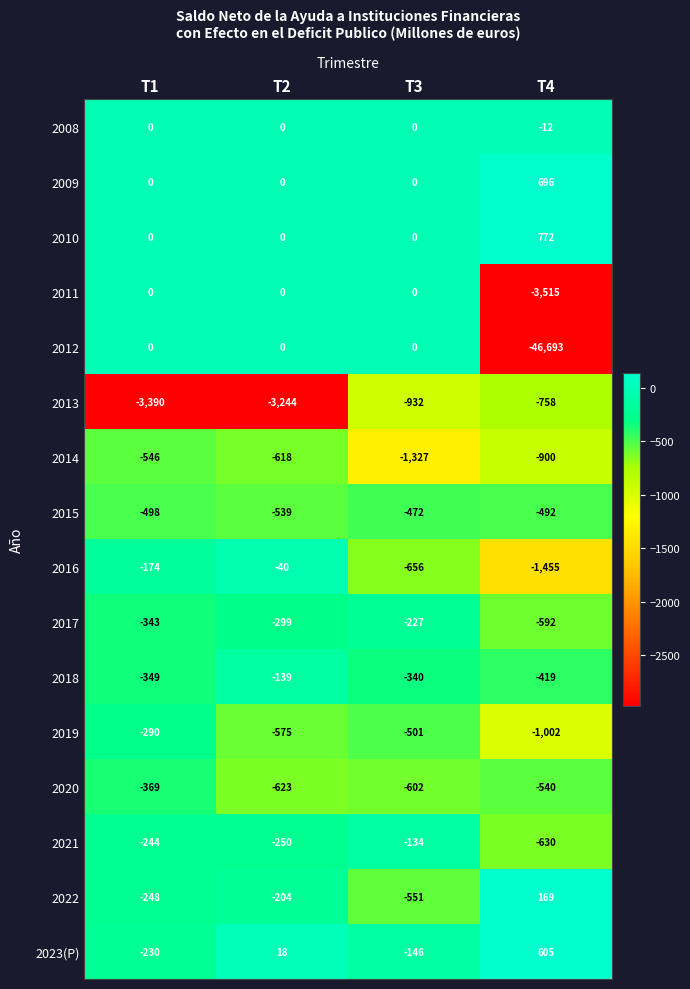

What is the sum of all 2012 values?

-46693